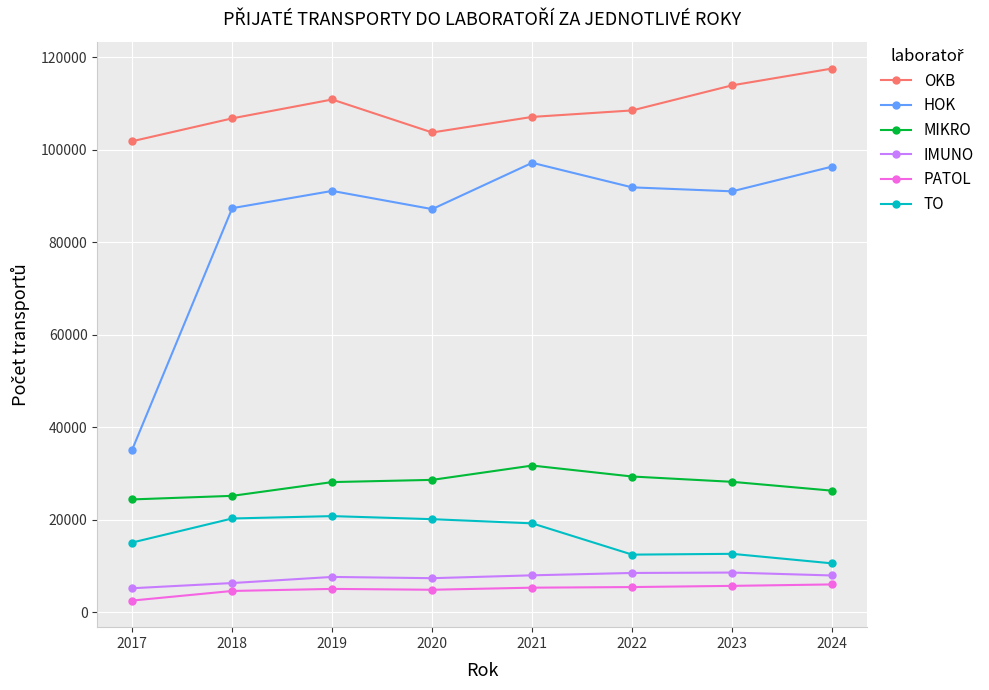

Is the value of HOK at 2023 greater than the value of TO at 2024?

Yes